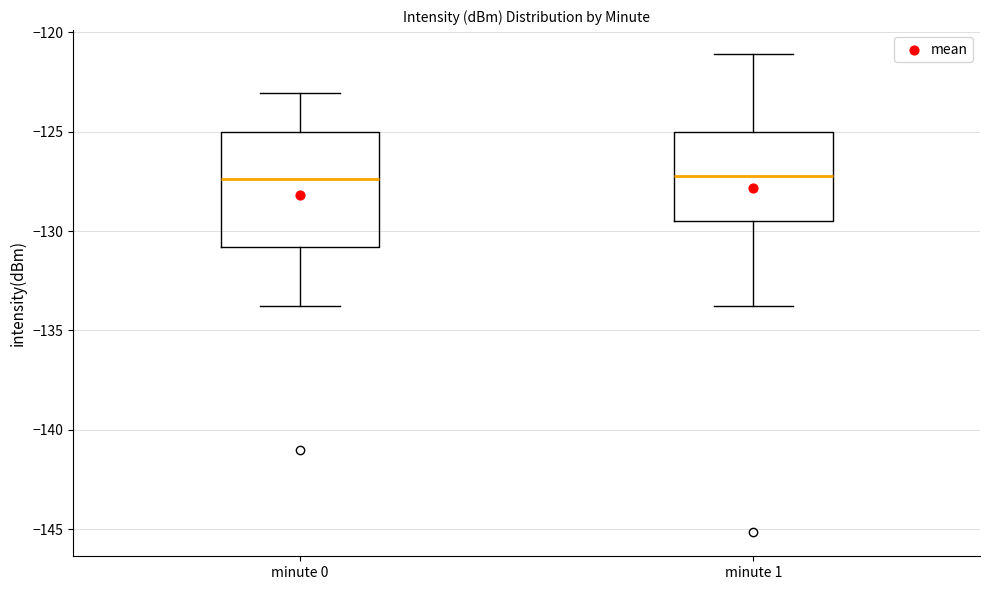

Where is the lower edge of the box for minute 0 on the y-axis? The values are not printed on the chart, so give them approximately, as read against the axis.

-131.0